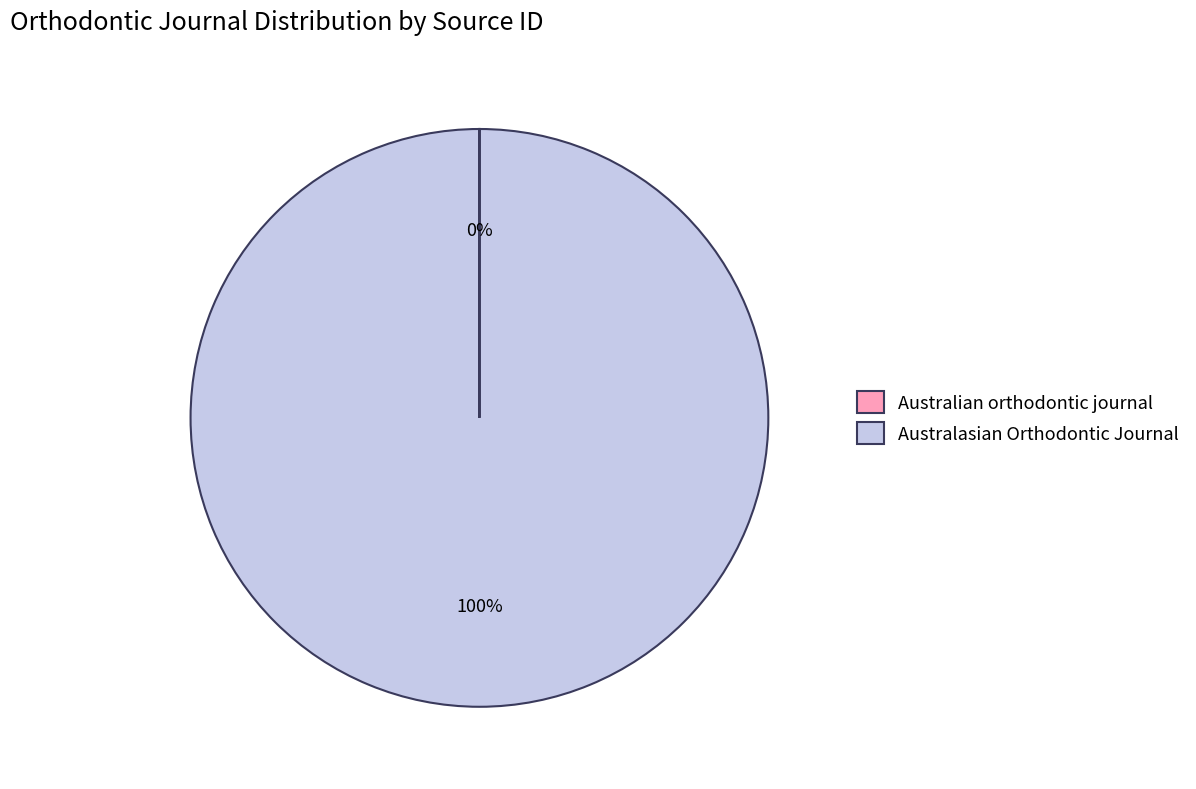

Does Australasian Orthodontic Journal represent more than half of the total?

Yes